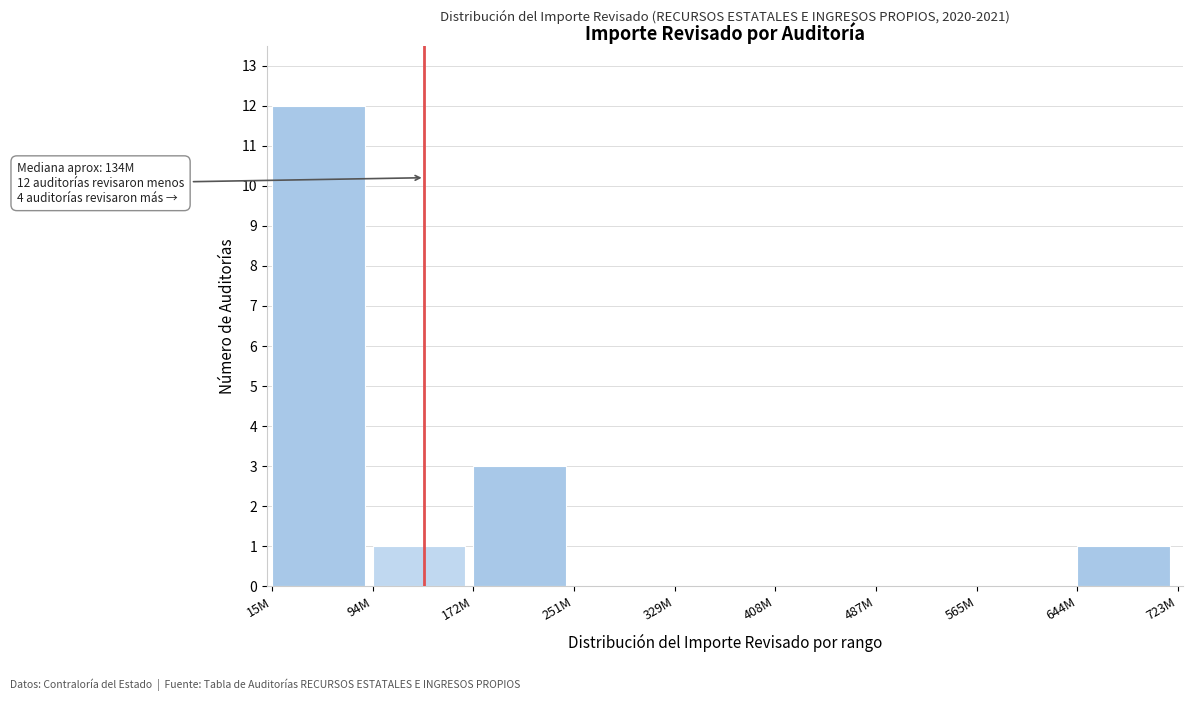

Reading left to right, extract all data points from this chart.

15M=12	94M=1	172M=3	251M=0	329M=0	408M=0	487M=0	565M=0	644M=1